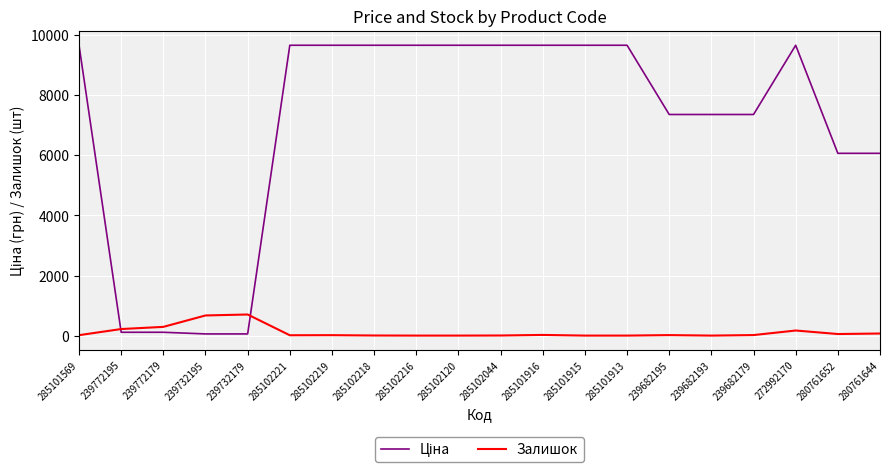

The value of Залишок at 285101913 is 0.0. True or false?

True